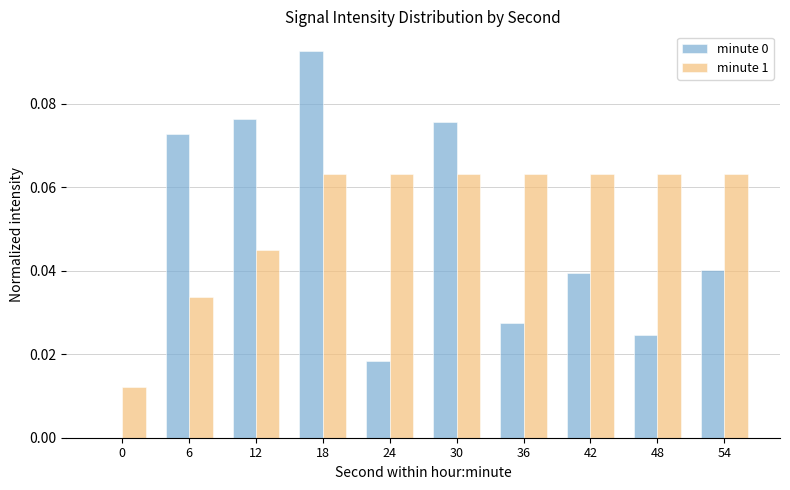

Does the chart contain stacked bars?

No